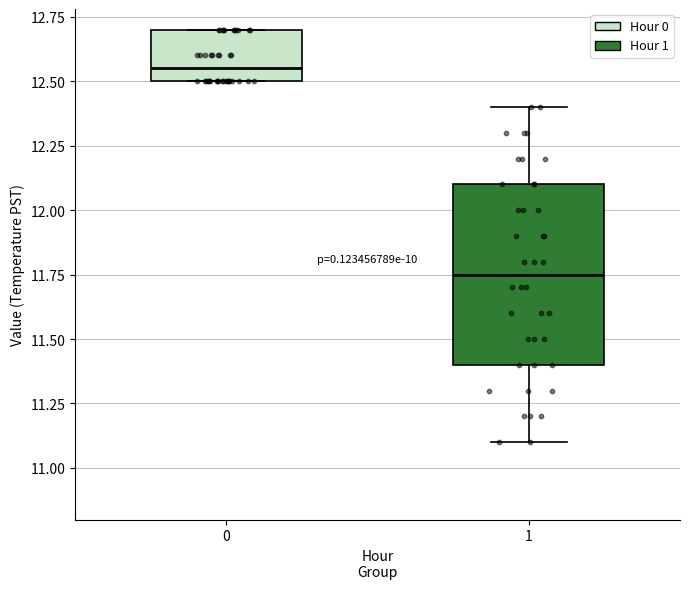

Where does the median line of the box at x = 0 sit on the y-axis? The values are not printed on the chart, so give them approximately, as read against the axis.

12.55